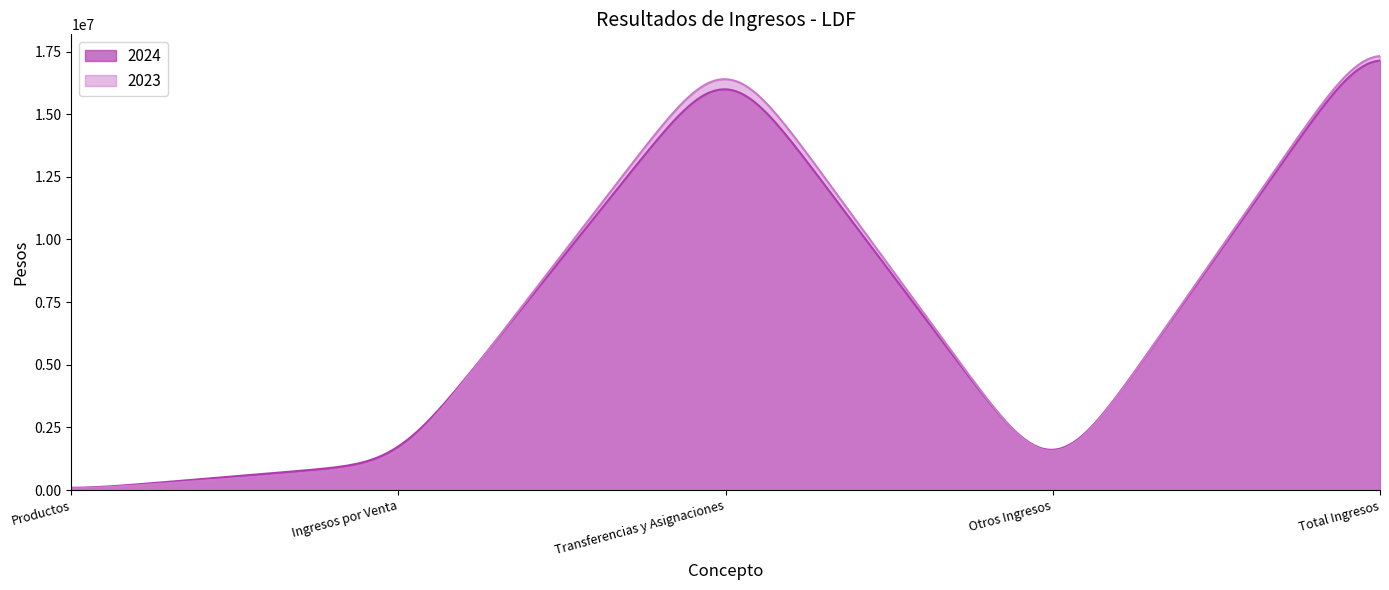

Count the number of categories in the chart.

300